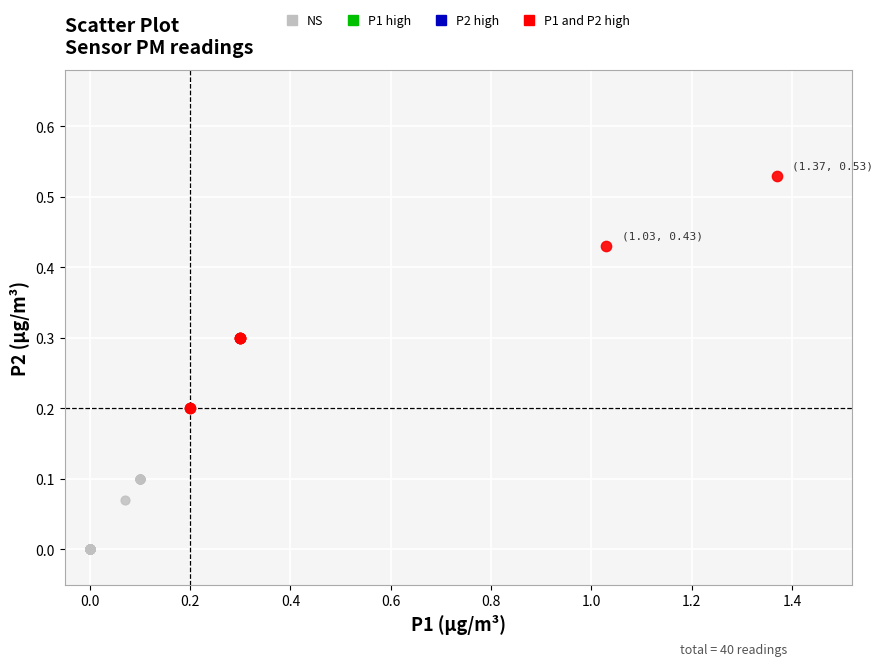

Which series contains the lowest Y value?

NS